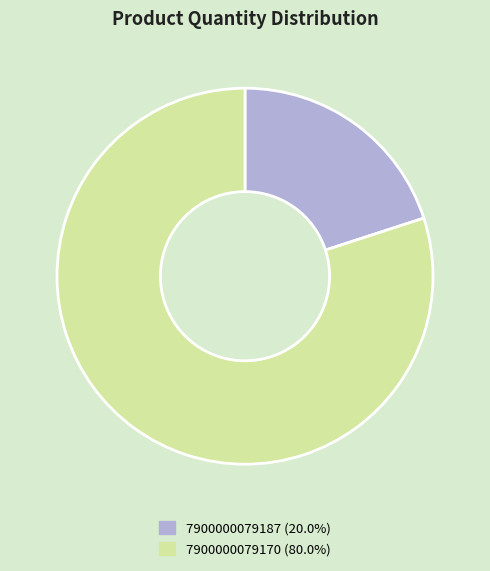

Which has a higher value, 7900000079187 or 7900000079170?

7900000079170